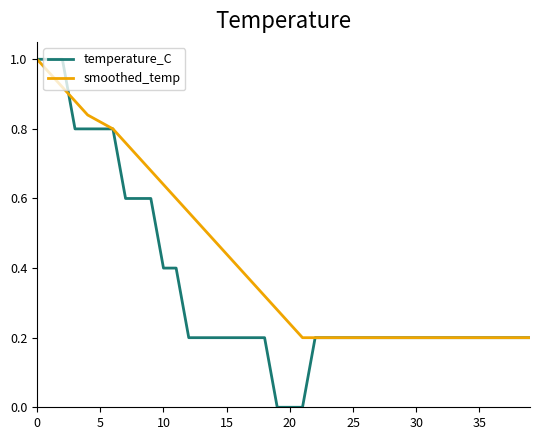

How many lines are shown in the chart?

2